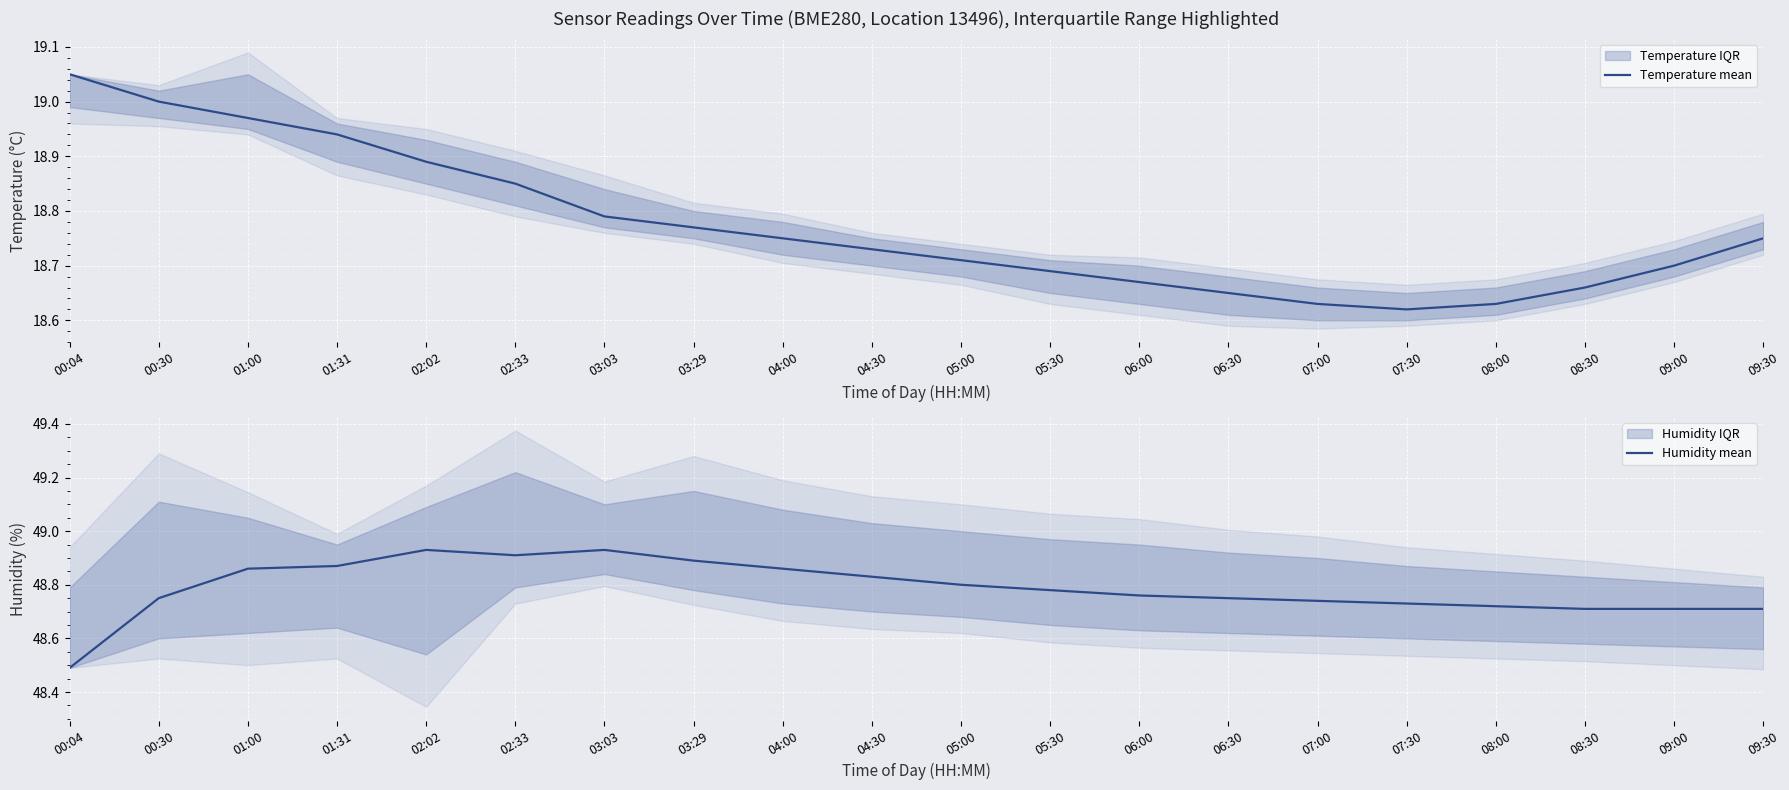

Where is the first local minimum for Temperature mean?

07:30